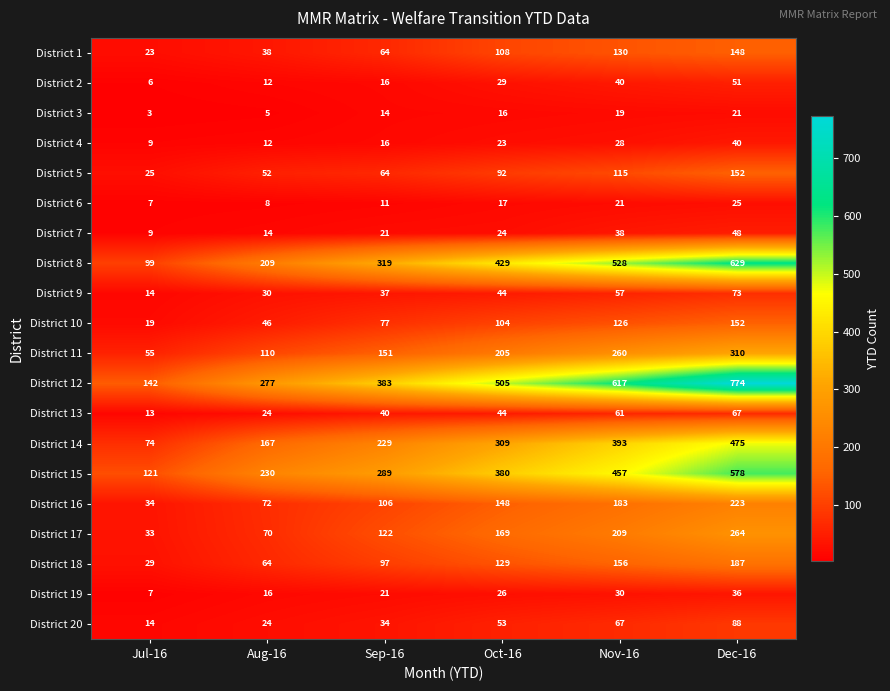

The District 20 series shows 19 at Sep-16. True or false?

False